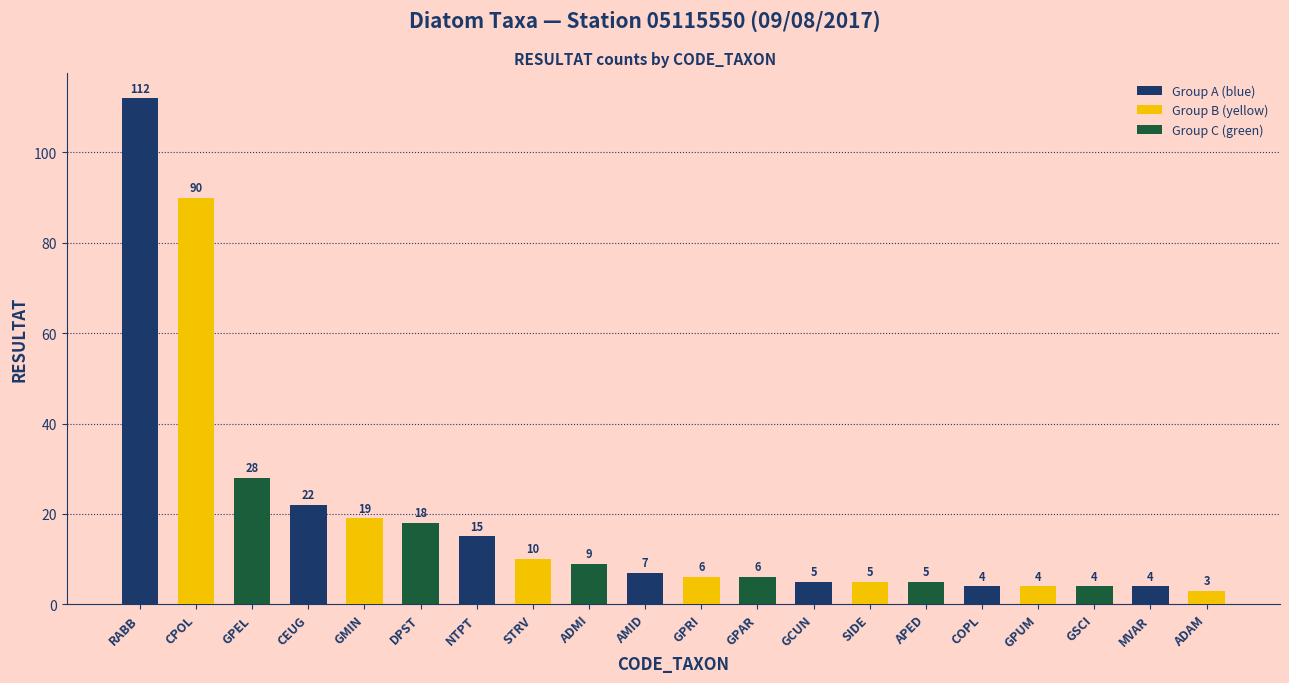

How many bars are there in total?

20